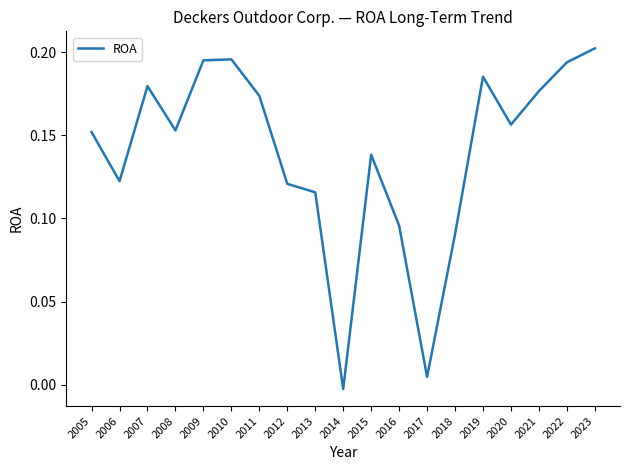

At which label does the data first exceed 0?

2005